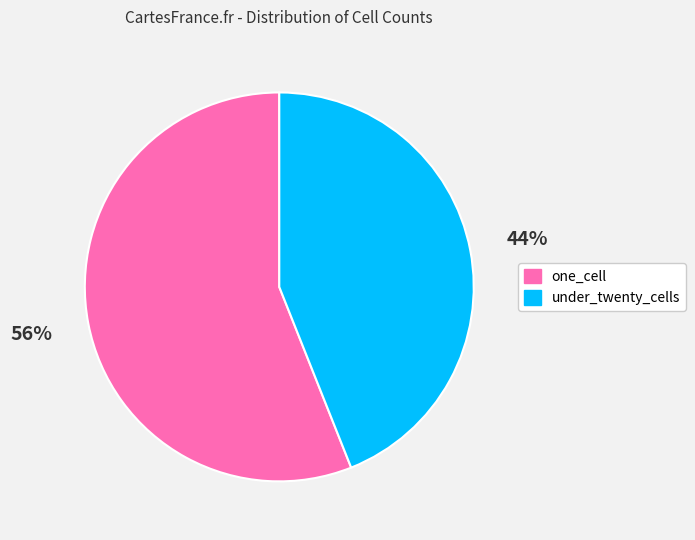

Which slice is the largest?

one_cell